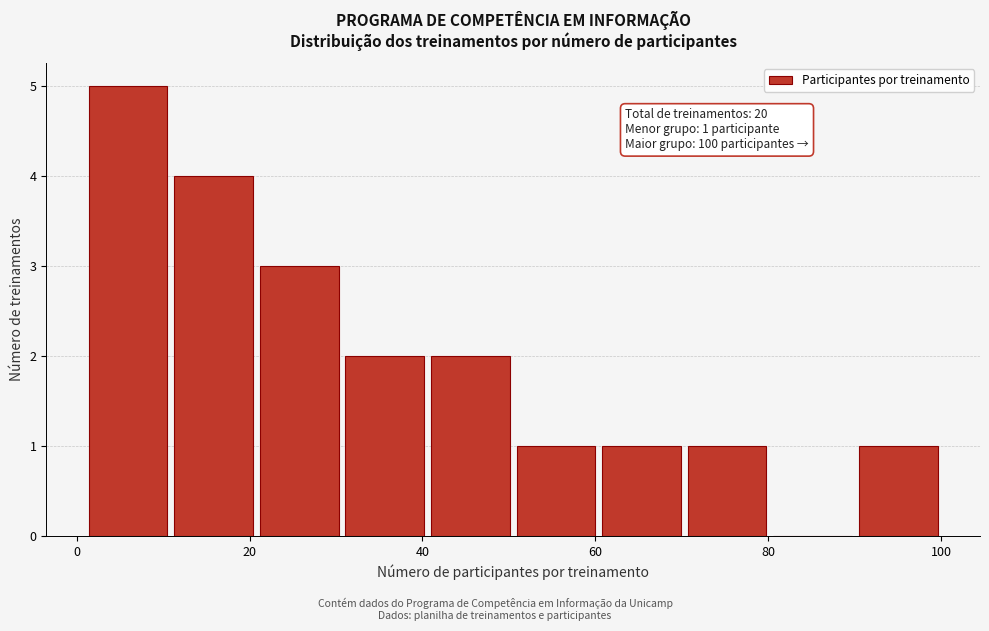

Over which range of the x-axis is the bar tallest?

2 to 10